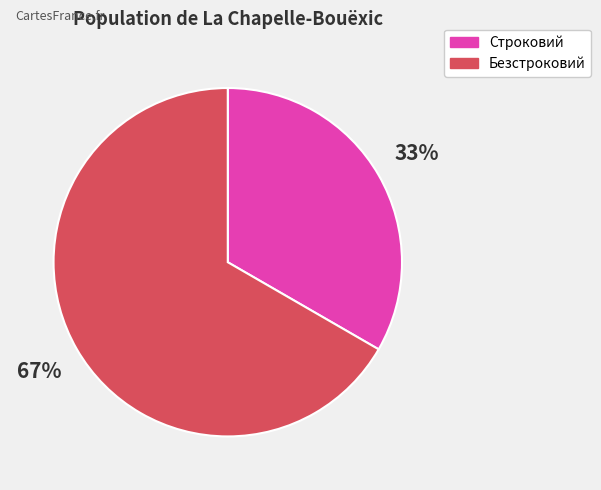

True or false: Безстроковий accounts for 67% of the total.

True